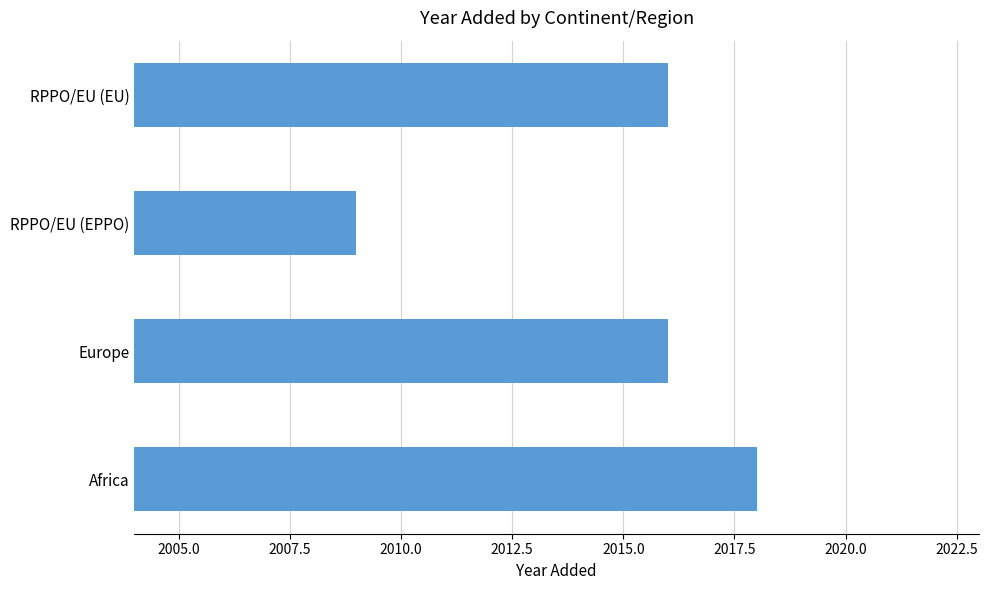

Which category has the lowest value across all series?

RPPO/EU (EPPO)